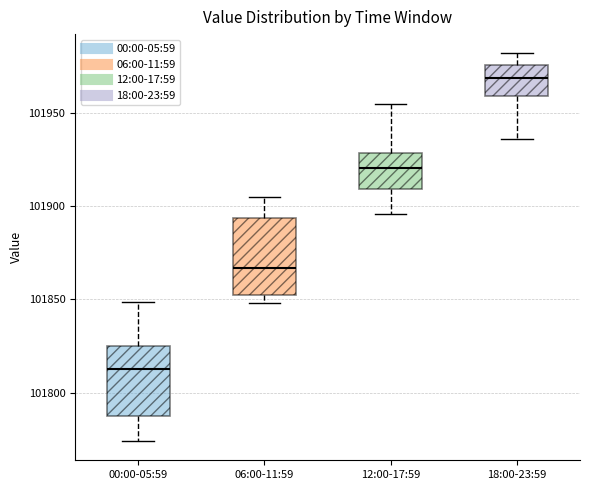

Reading left to right, read every box against the y-axis: the position of its median line, the range the box covers, and the ends of its whiskers. The values are not printed on the chart, so give them approximately, as read against the axis.

00:00-05:59: median 101815, box 101790 to 101825, whiskers 101775 to 101850
06:00-11:59: median 101865, box 101850 to 101895, whiskers 101850 (just below the box's lower edge) to 101905
12:00-17:59: median 101920, box 101910 to 101930, whiskers 101895 to 101955
18:00-23:59: median 101970, box 101960 to 101975, whiskers 101935 to 101980